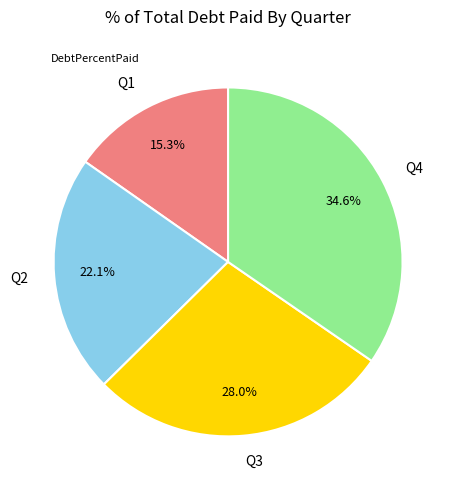

How many slices are in this pie chart?

4